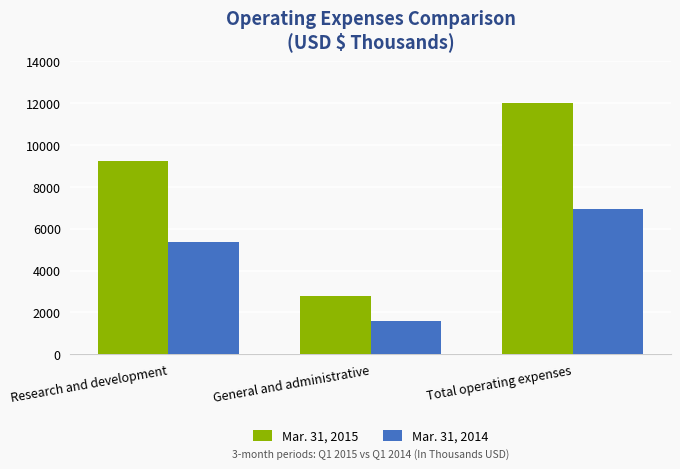

How many groups of bars are there?

3